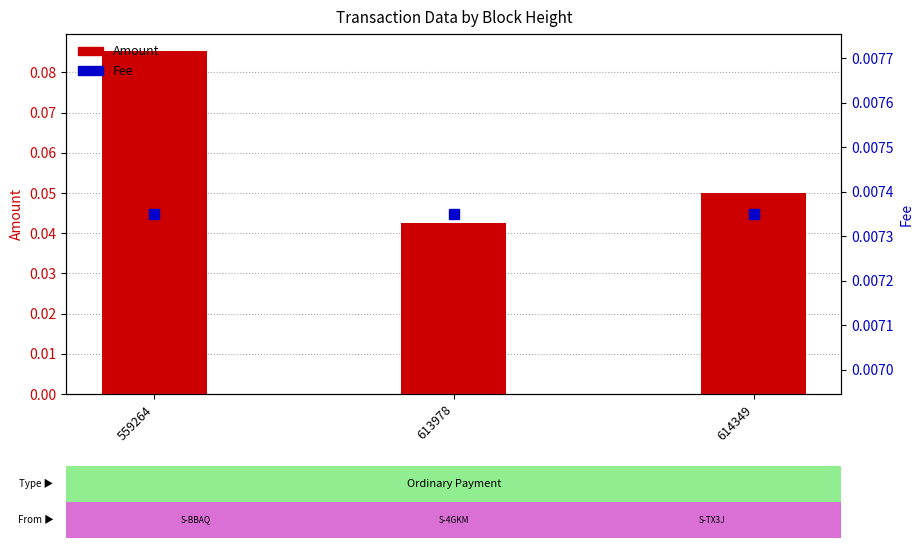

At which category is the sum across all series the highest?

559264